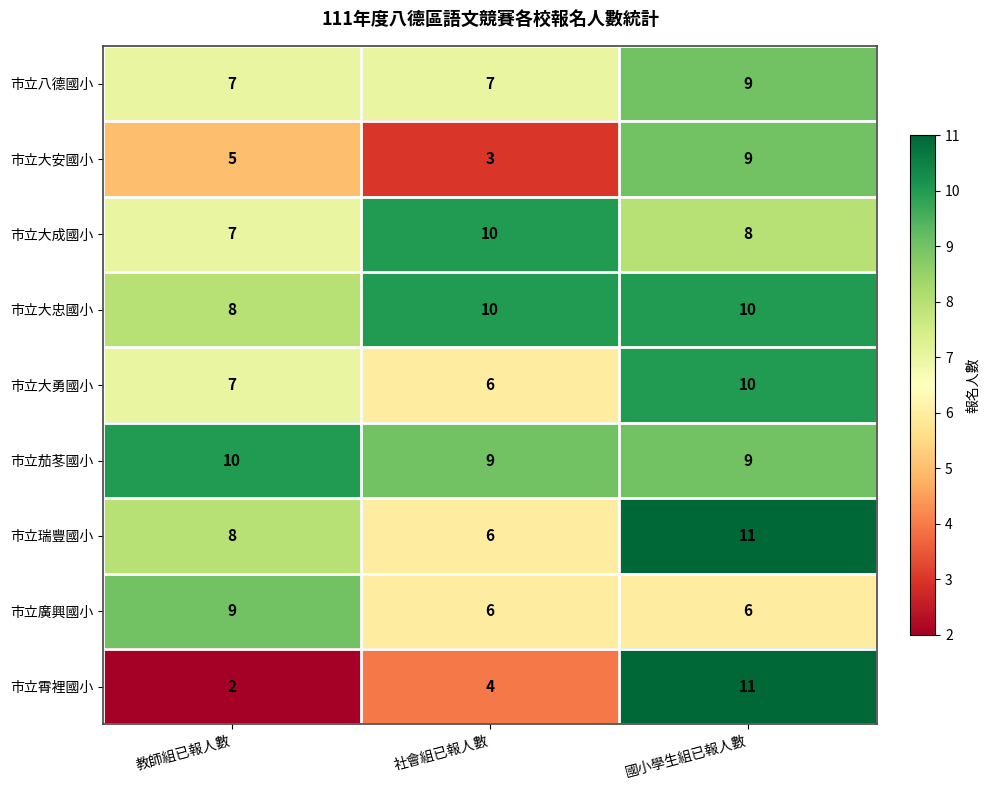

Reading left to right, extract all data points from this chart.

市立八德國小: 7	7	9
市立大安國小: 5	3	9
市立大成國小: 7	10	8
市立大忠國小: 8	10	10
市立大勇國小: 7	6	10
市立茄苳國小: 10	9	9
市立瑞豐國小: 8	6	11
市立廣興國小: 9	6	6
市立霄裡國小: 2	4	11